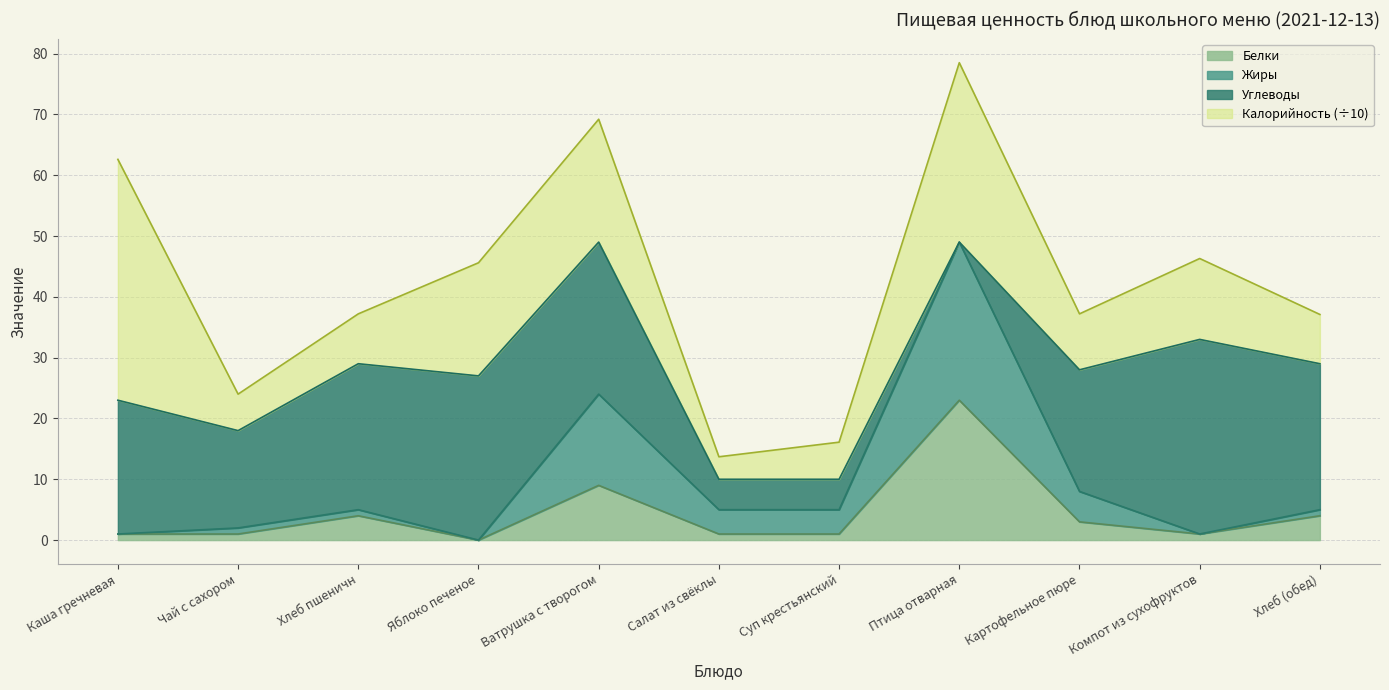

At which category does Жиры reach its first local valley?

Яблоко печеное